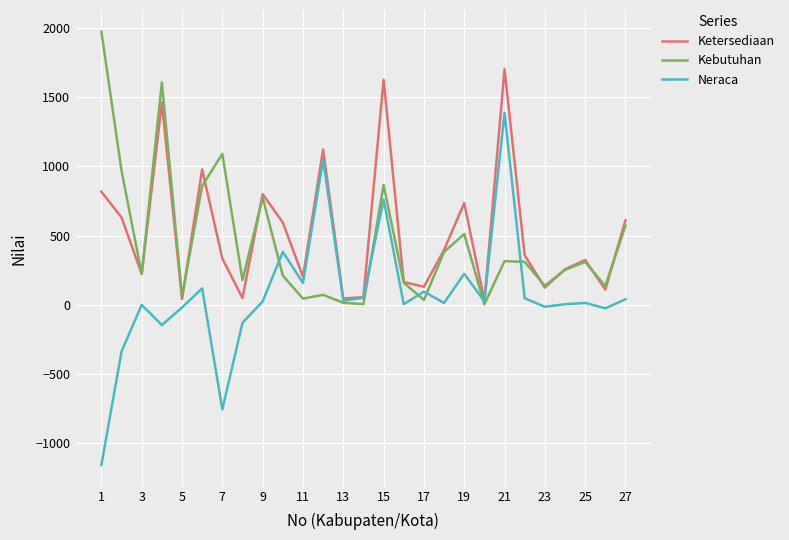

List the series in order of their peak value, lowest first.

Neraca, Ketersediaan, Kebutuhan